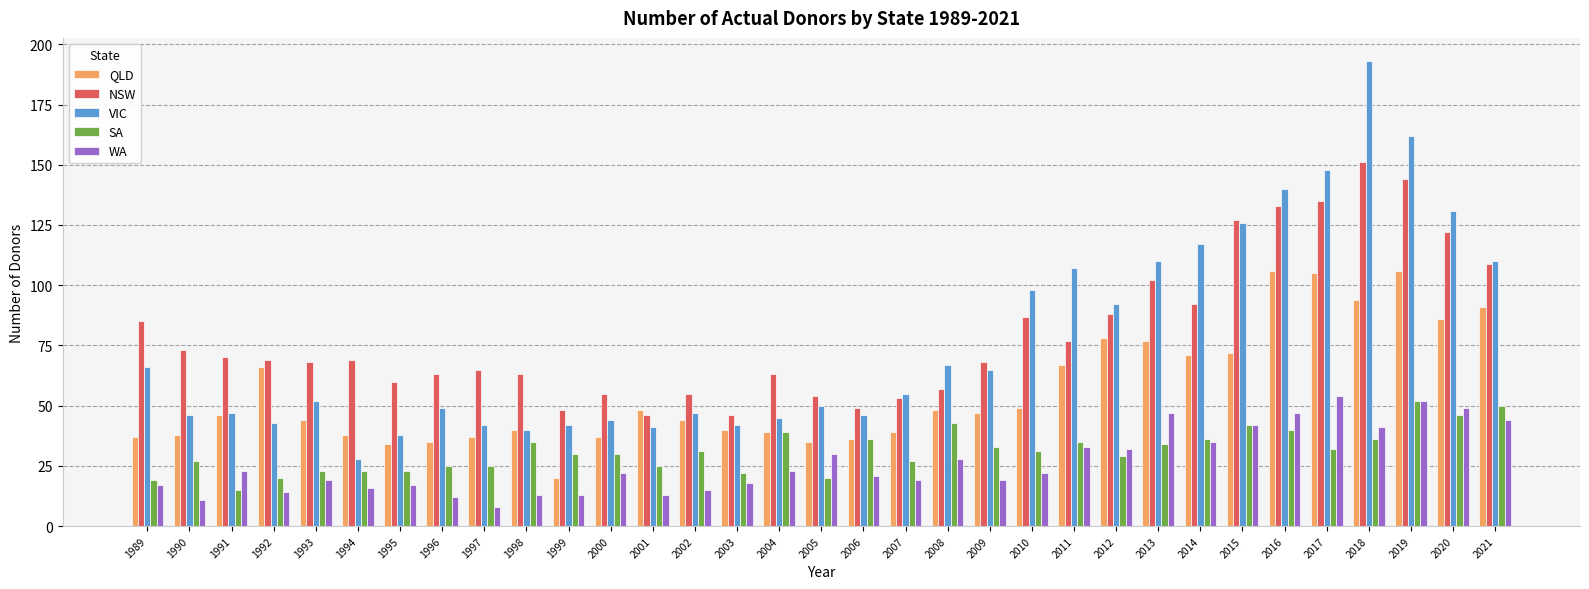

How many groups of bars are there?

33